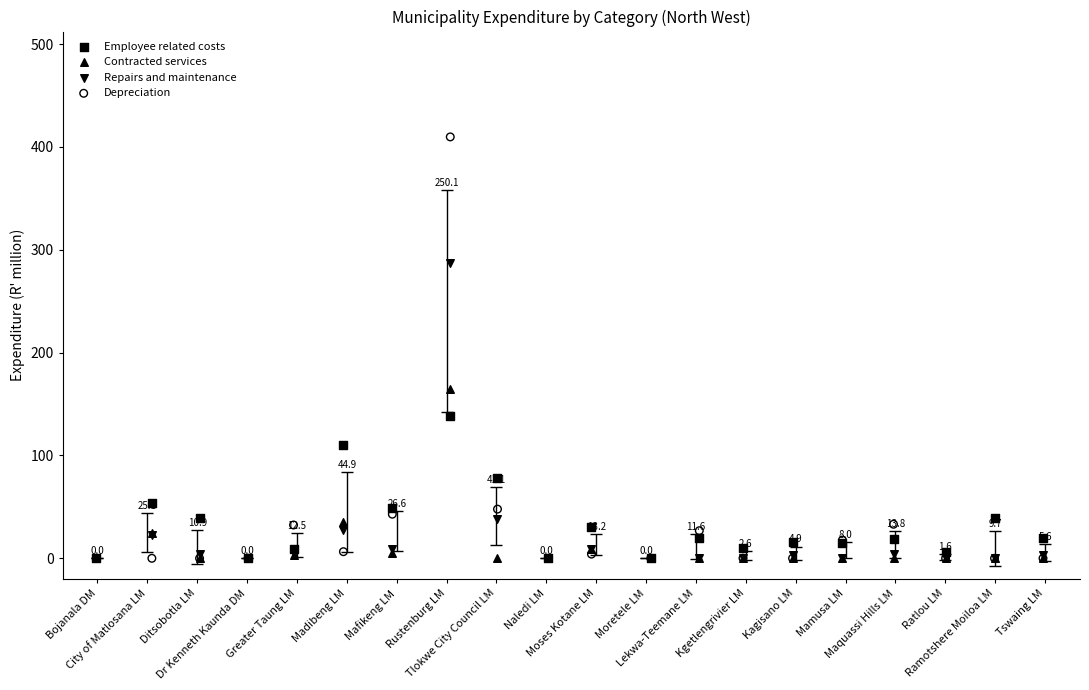

In the Depreciation series, what Y value is closest to 204?

47.8